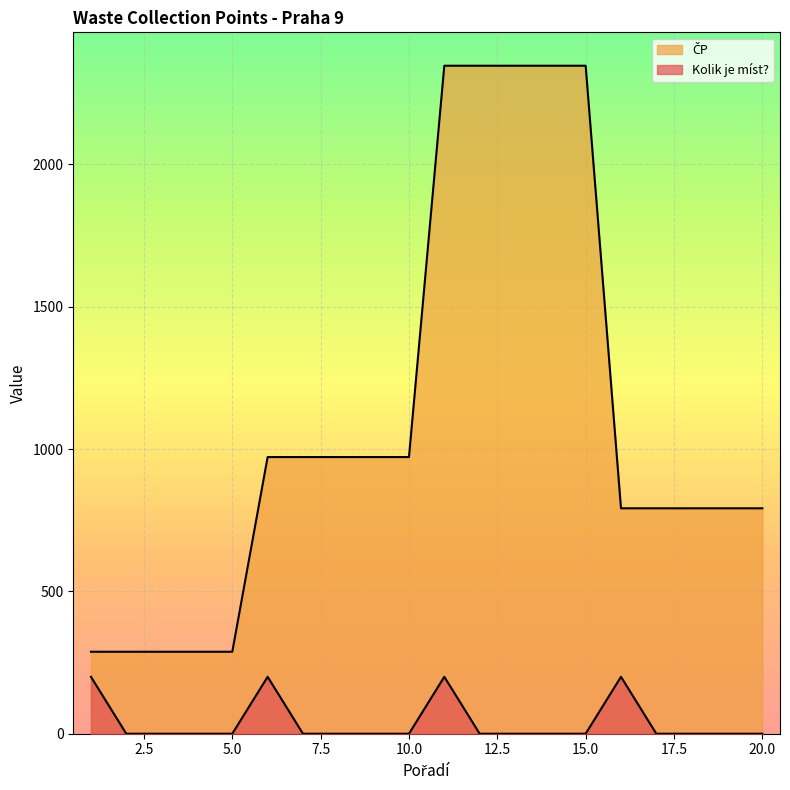

At which label does ČP reach its minimum?

1